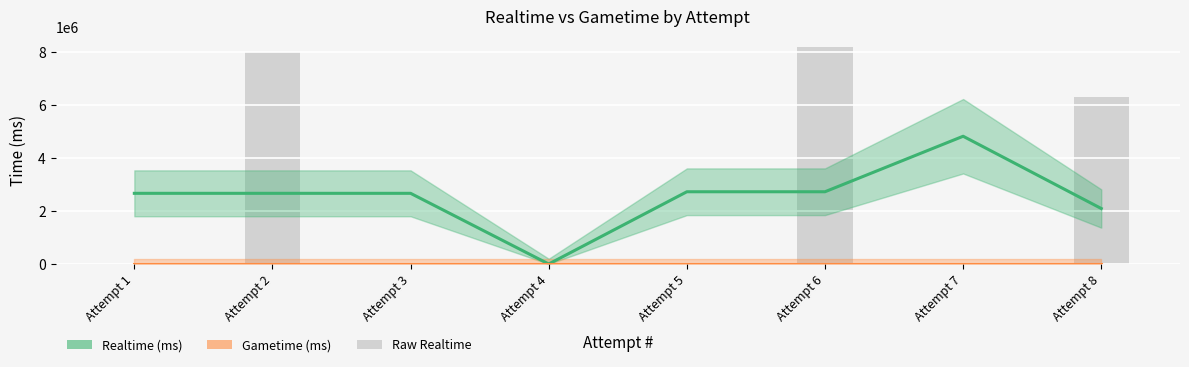

How many values in Raw Realtime are above zero?

3